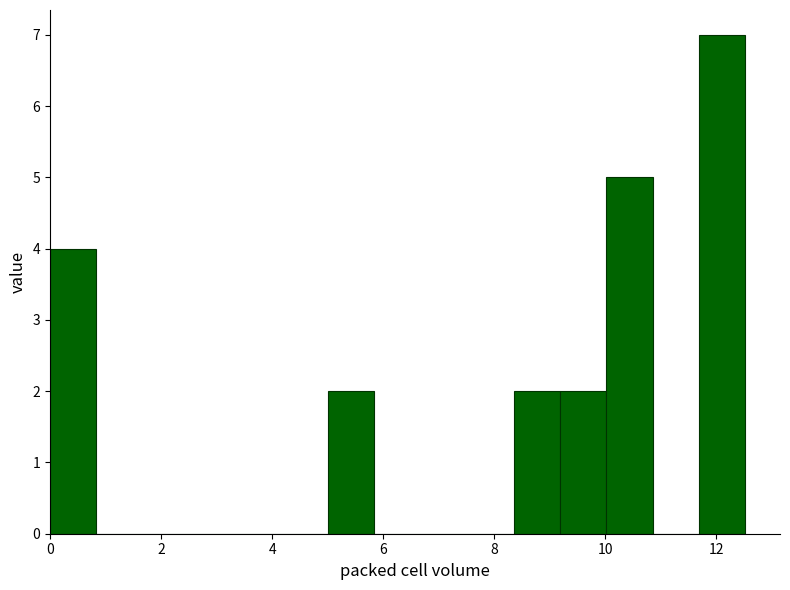

Reading left to right, list every bar in this chart as the range it spans on the x-axis followed by its height. Neither the bar edges nor the heights are printed on the chart, so give them approximately, as read against the axes.

0.0 to 0.8: 4
0.8 to 1.6: 0
1.6 to 2.6: 0
2.6 to 3.4: 0
3.4 to 4.2: 0
4.2 to 5.0: 0
5.0 to 5.8: 2
5.8 to 6.6: 0
6.6 to 7.6: 0
7.6 to 8.4: 0
8.4 to 9.2: 2
9.2 to 10.0: 2
10.0 to 10.8: 5
10.8 to 11.6: 0
11.6 to 12.6: 7